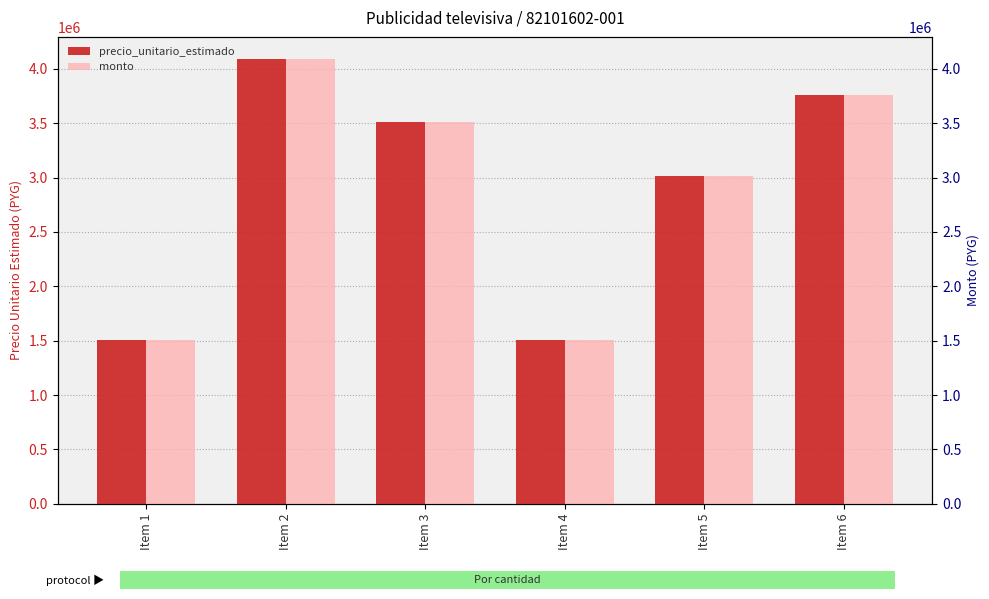

Reading left to right, extract all data points from this chart.

precio_unitario_estimado: 1505665	4089553	3513385	1505915	3016330	3761913
monto: 1505665	4089553	3513385	1505915	3016330	3761913